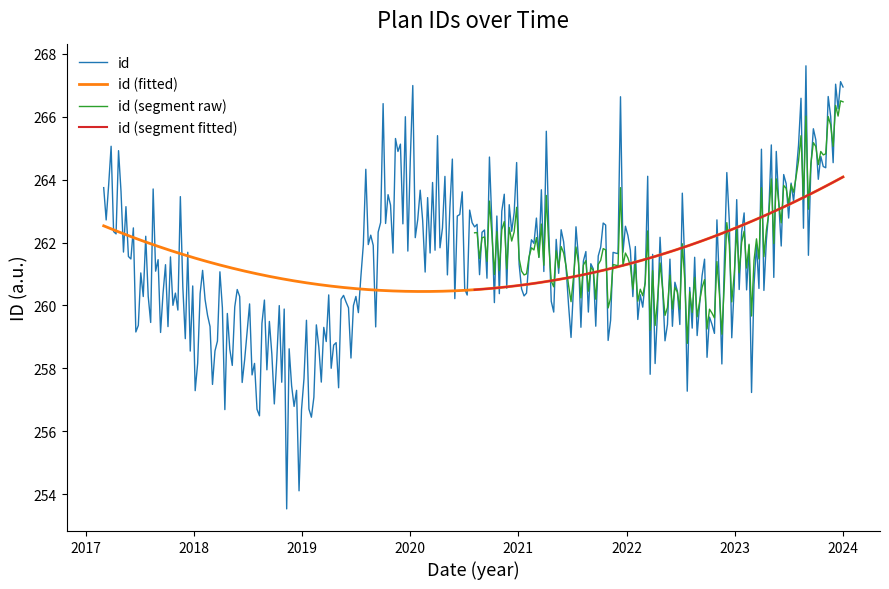

What is the highest value of the id series?

267.6